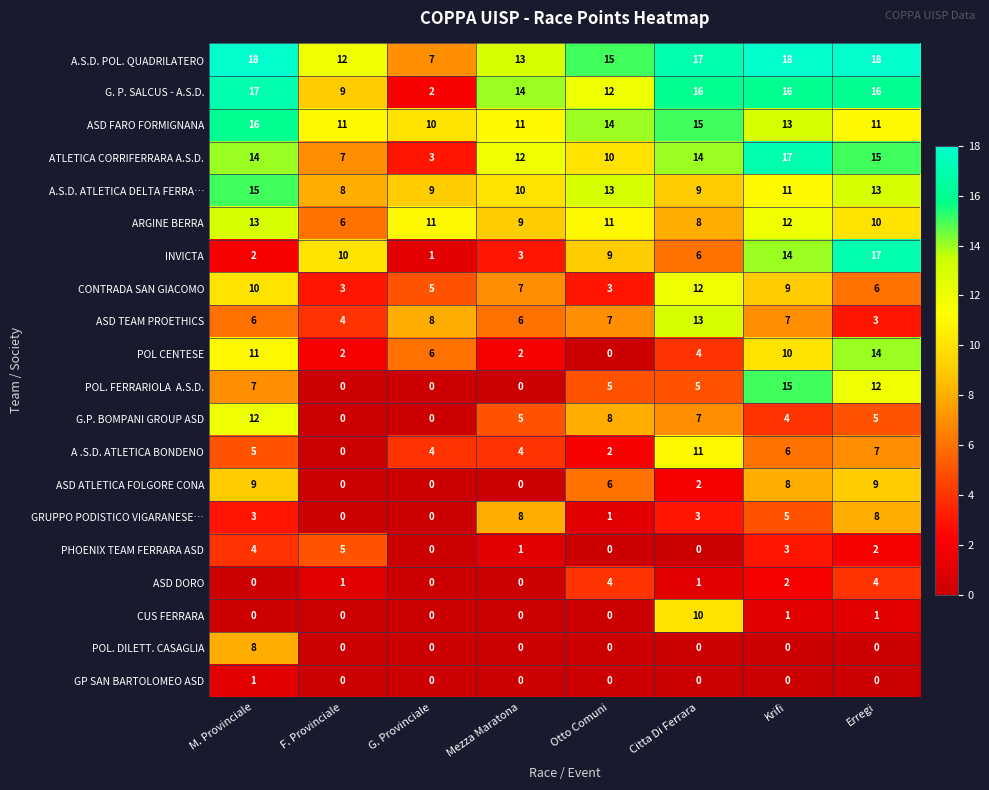

Where does the G. P. SALCUS - A.S.D. series first go above 16?

M. Provinciale